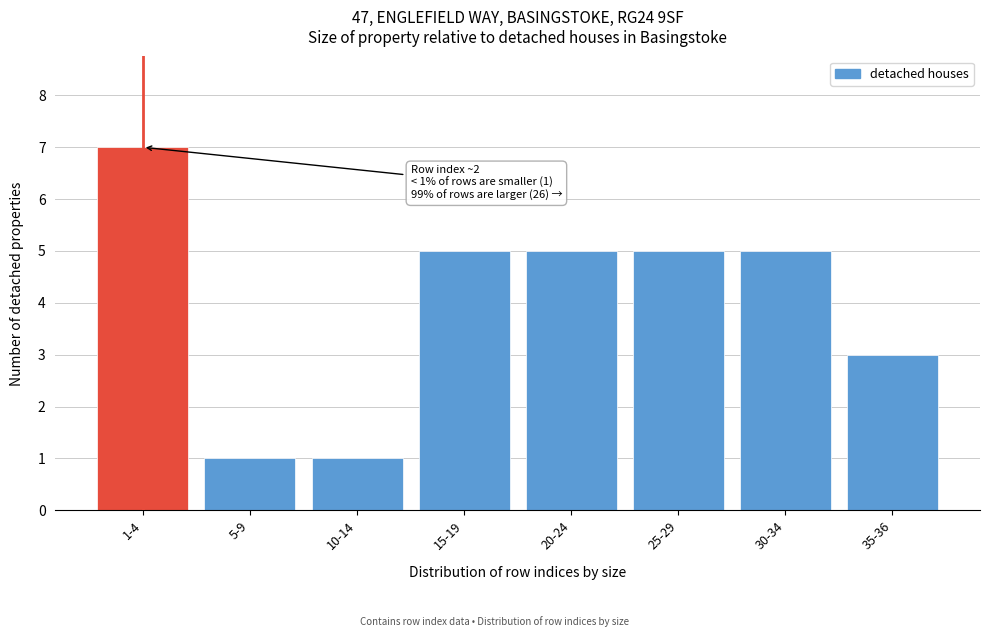

Reading left to right, list all the values displayed in this chart.

7	1	1	5	5	5	5	3